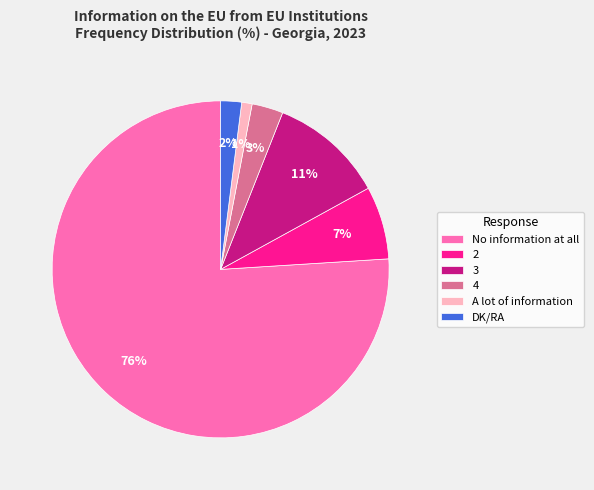

To the nearest percent, what is the difference between the largest and smallest slice percentages?

75%